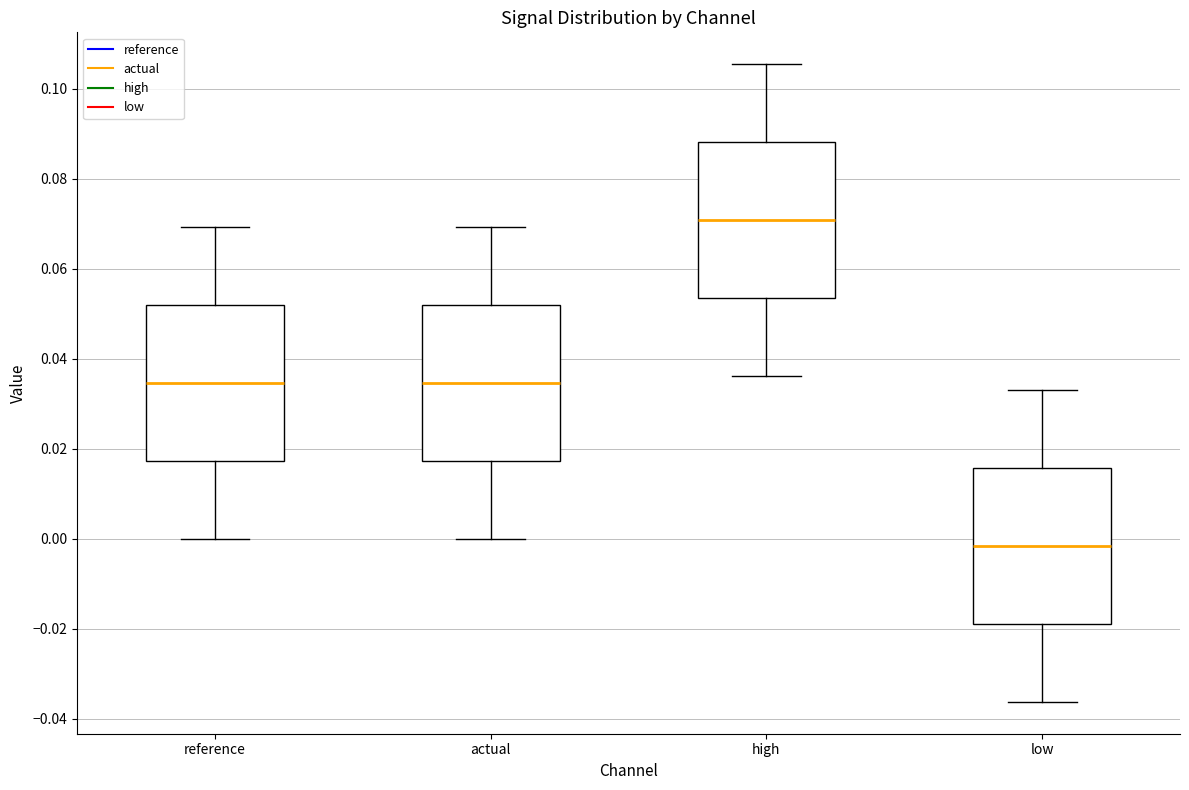

Which box's median line is the lowest?

low